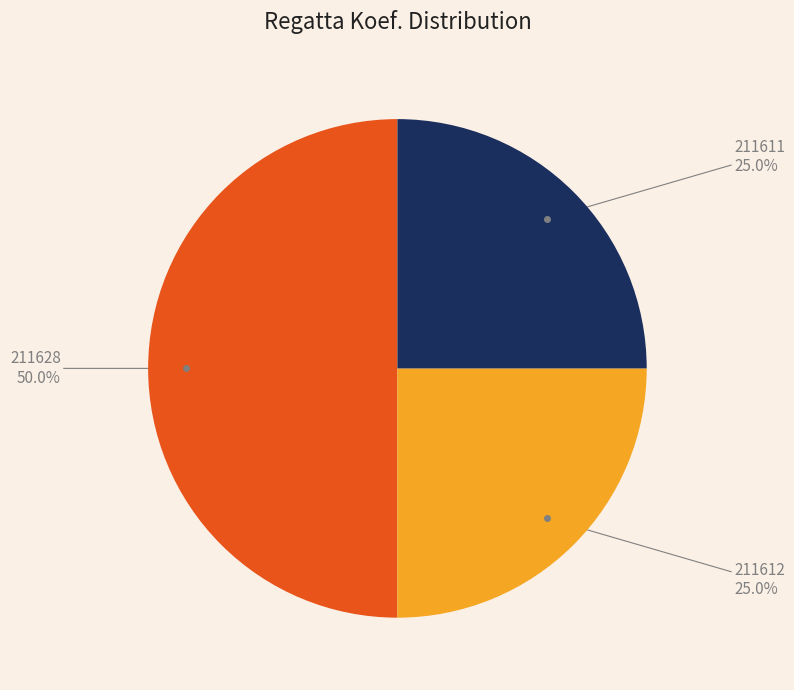

Which category has the biggest portion of the pie?

211628